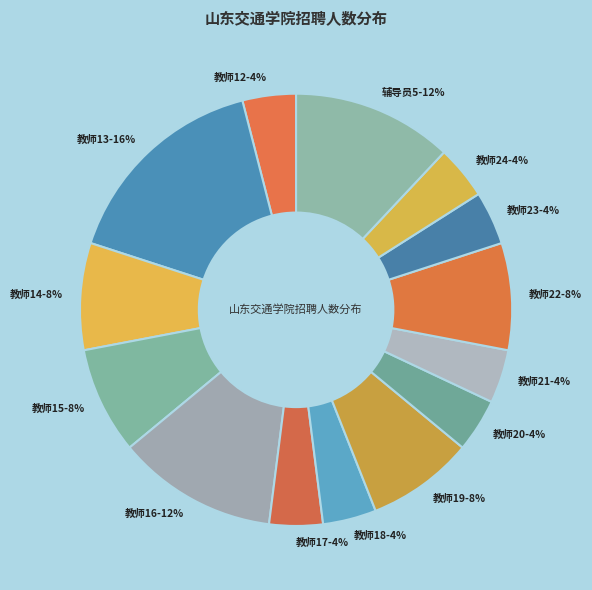

Is 教师19 the majority of the pie?

No